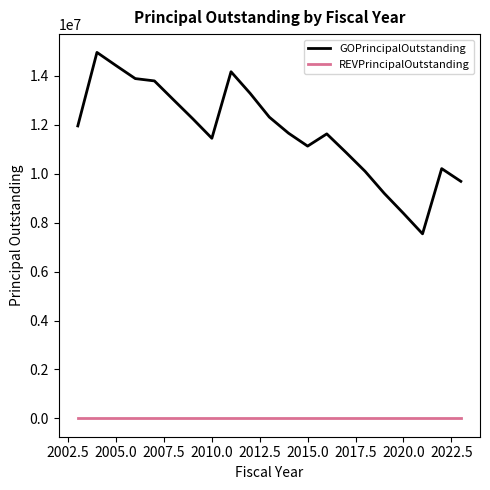

Which series has the widest spread of values?

GOPrincipalOutstanding